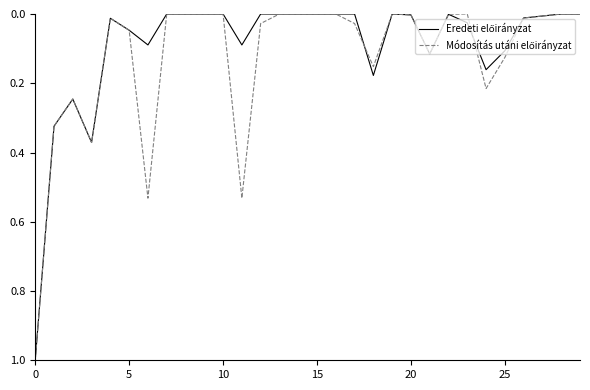

What is the greatest value displayed?

1.0